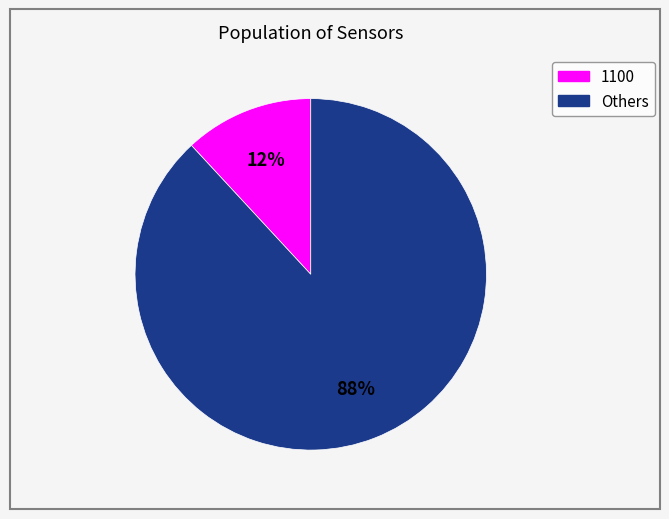

To the nearest percent, what is the difference between the largest and smallest slice percentages?

76%